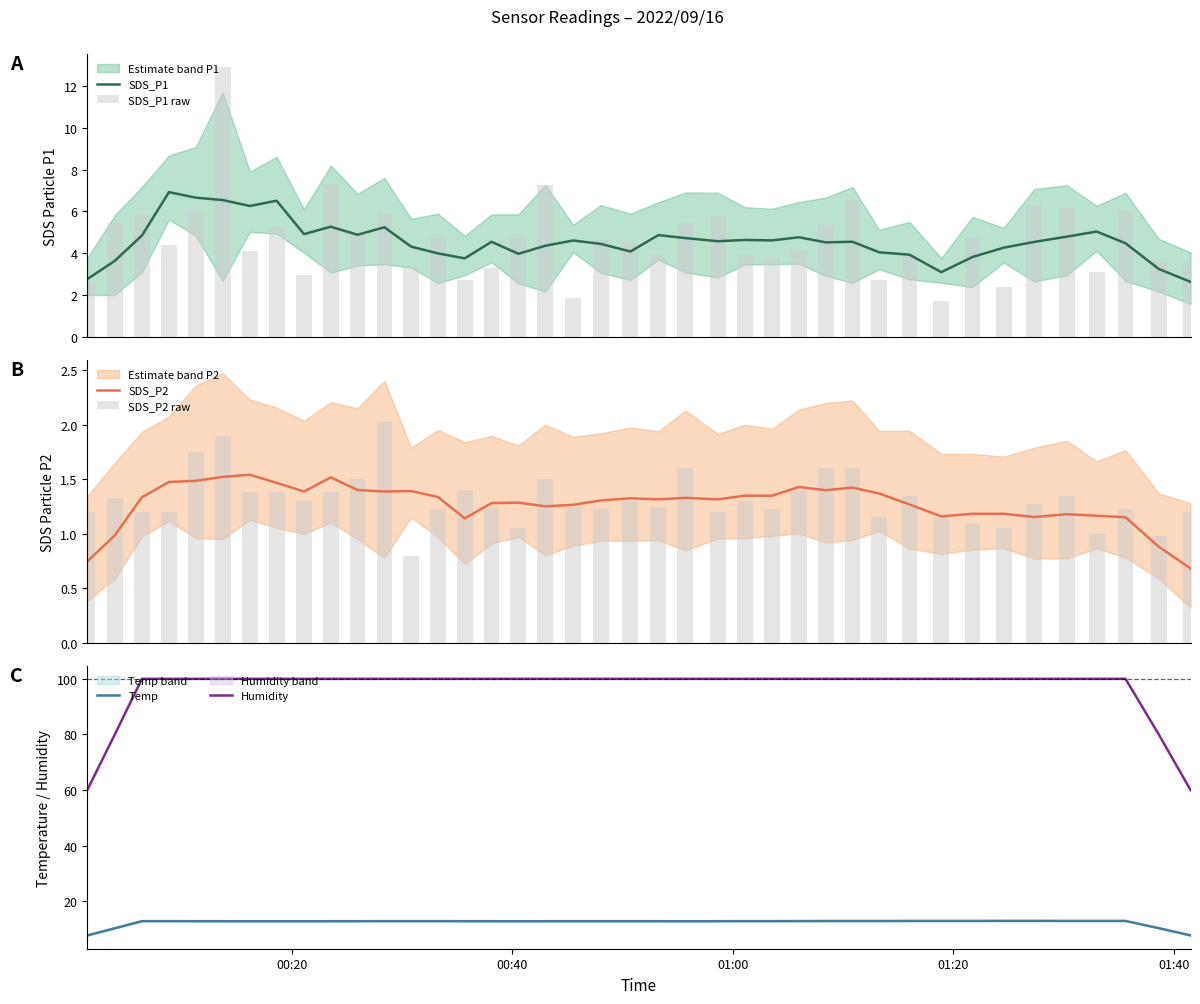

What is the lowest value of the SDS_P1 series?

2.6